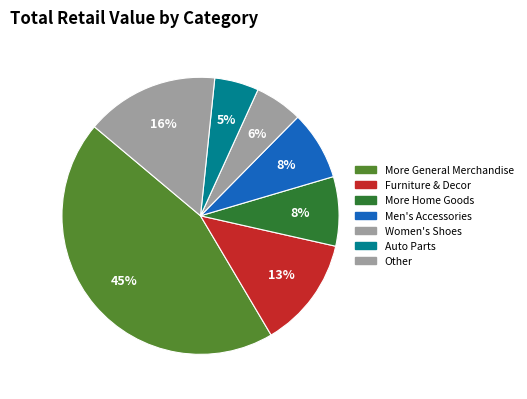

How many segments does this pie chart have?

7